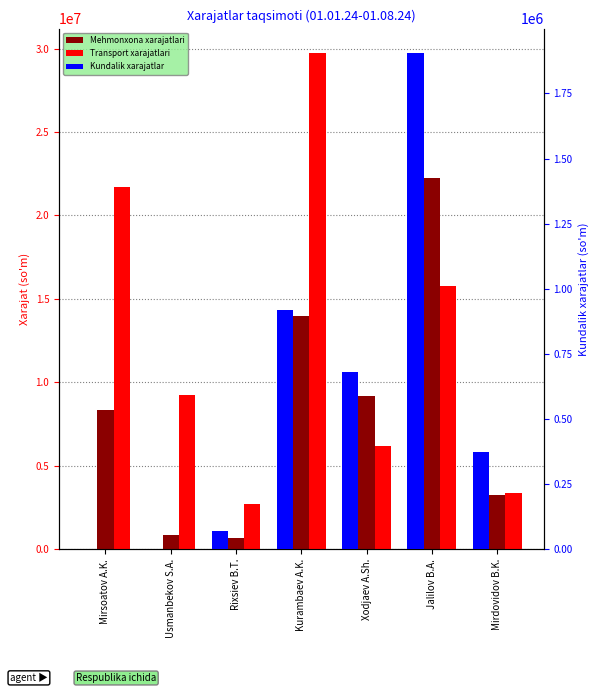

Is the value of Kundalik xarajatlar at Mirsoatov A.K. greater than the value of Mehmonxona xarajatlari at Rixsiev B.T.?

No